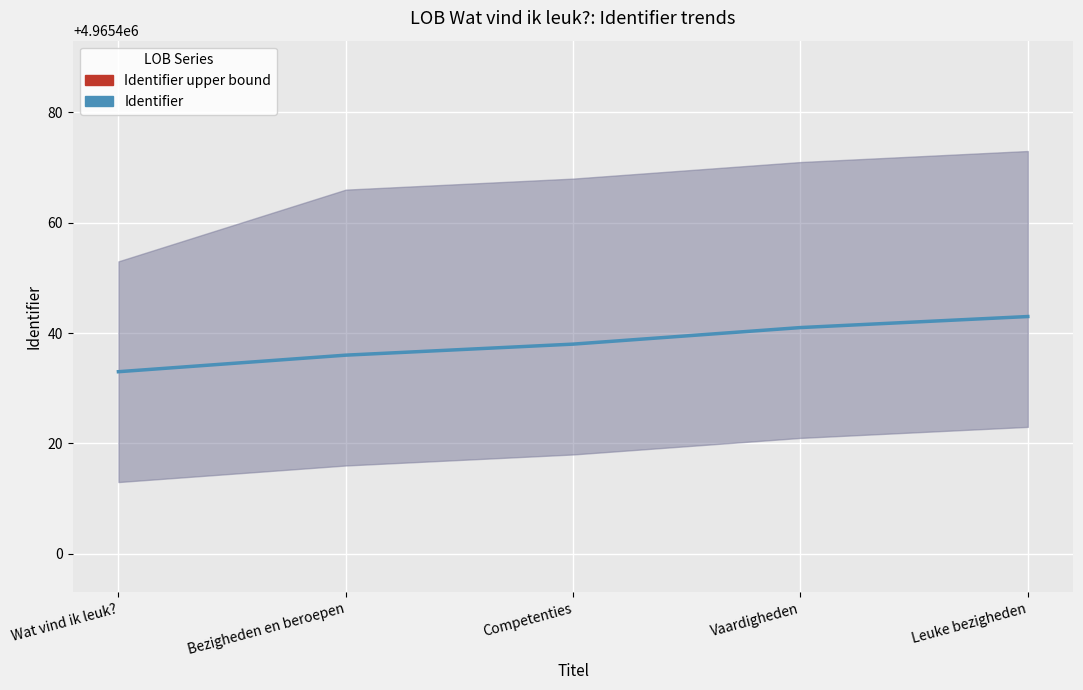

What is the difference between the maximum and minimum values in the Identifier series?

10